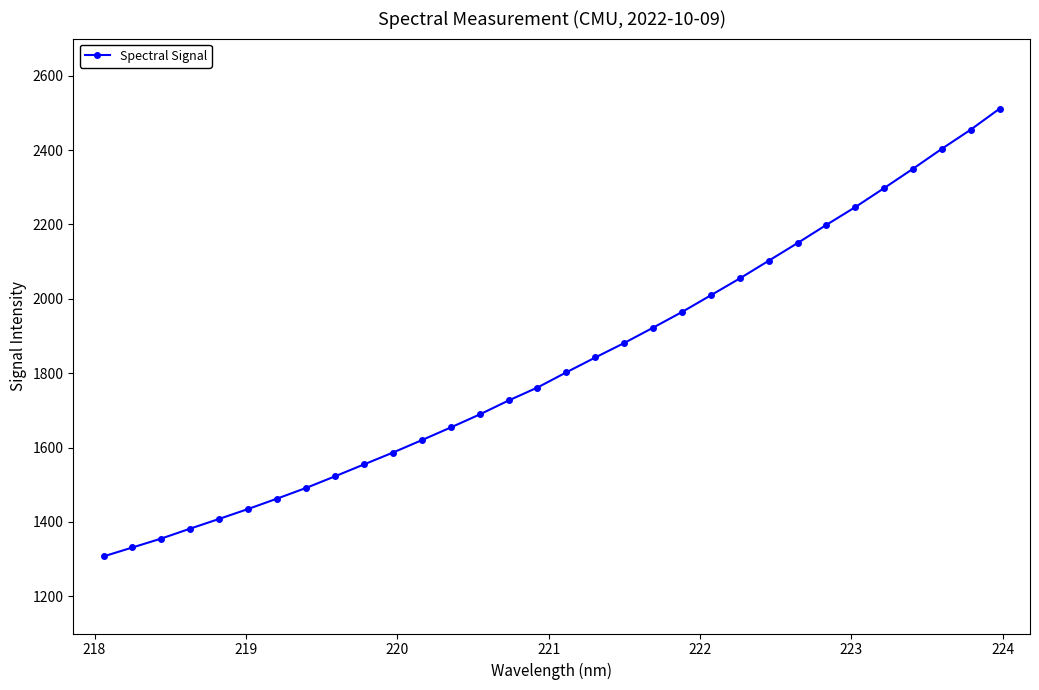

What is the average value?

1827.7